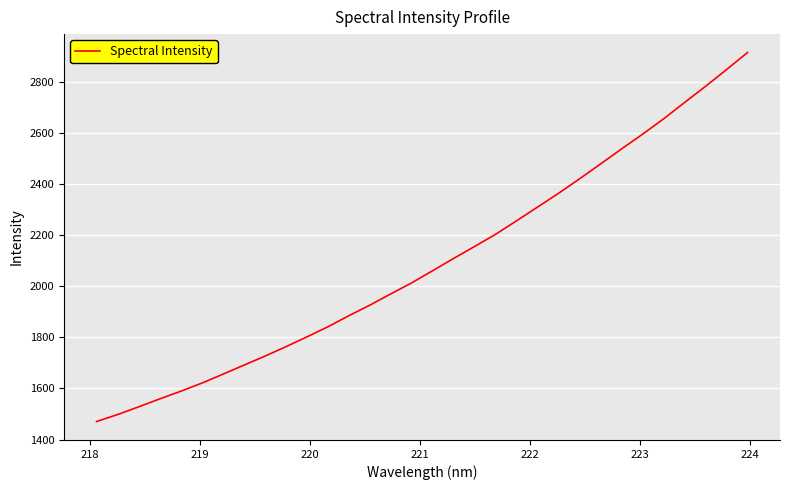

What is the minimum value shown in the chart?

1470.4